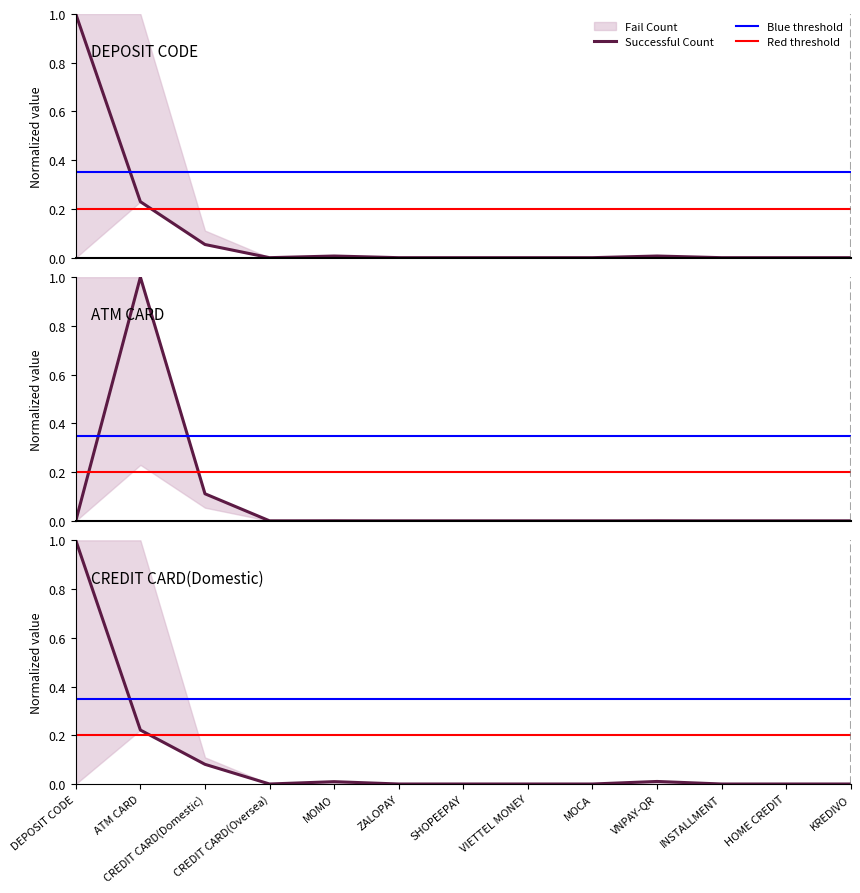

Between VIETTEL MONEY and ATM CARD, which is larger?

ATM CARD